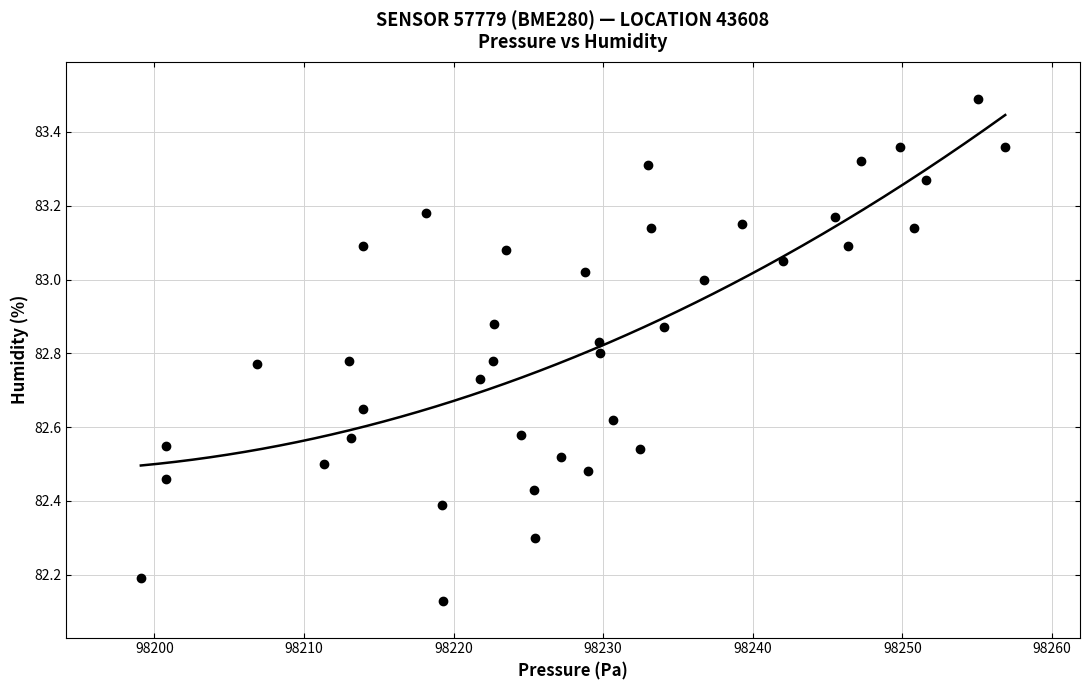

What is the range of X values (max minus min)?

57.8